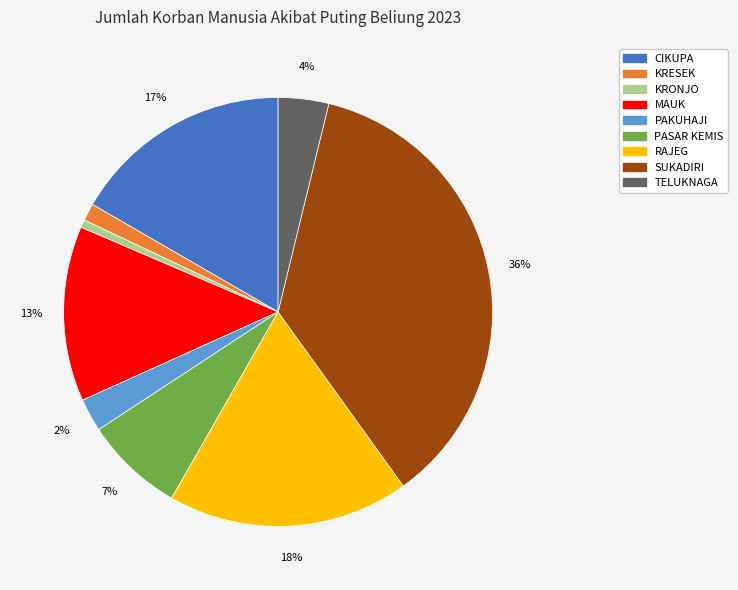

Which category has the biggest portion of the pie?

SUKADIRI